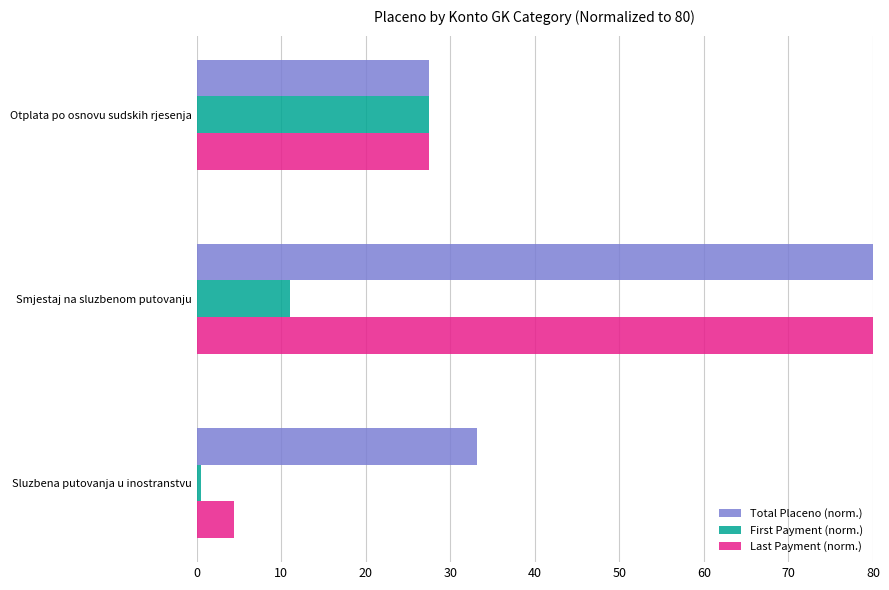

What is the sum of the Last Payment (norm.) values at Sluzbena putovanja u inostranstvu and Otplata po osnovu sudskih rjesenja?

31.9